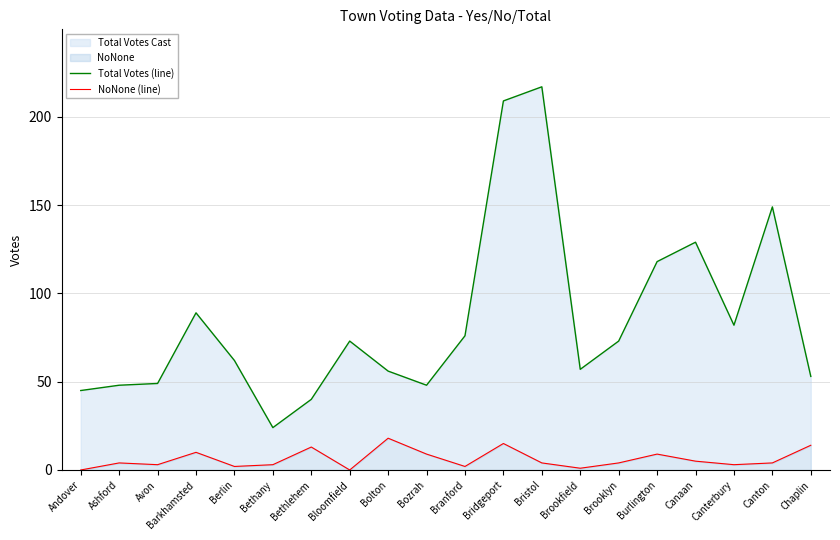

At which label does Total Votes (line) first exceed 73?

Barkhamsted